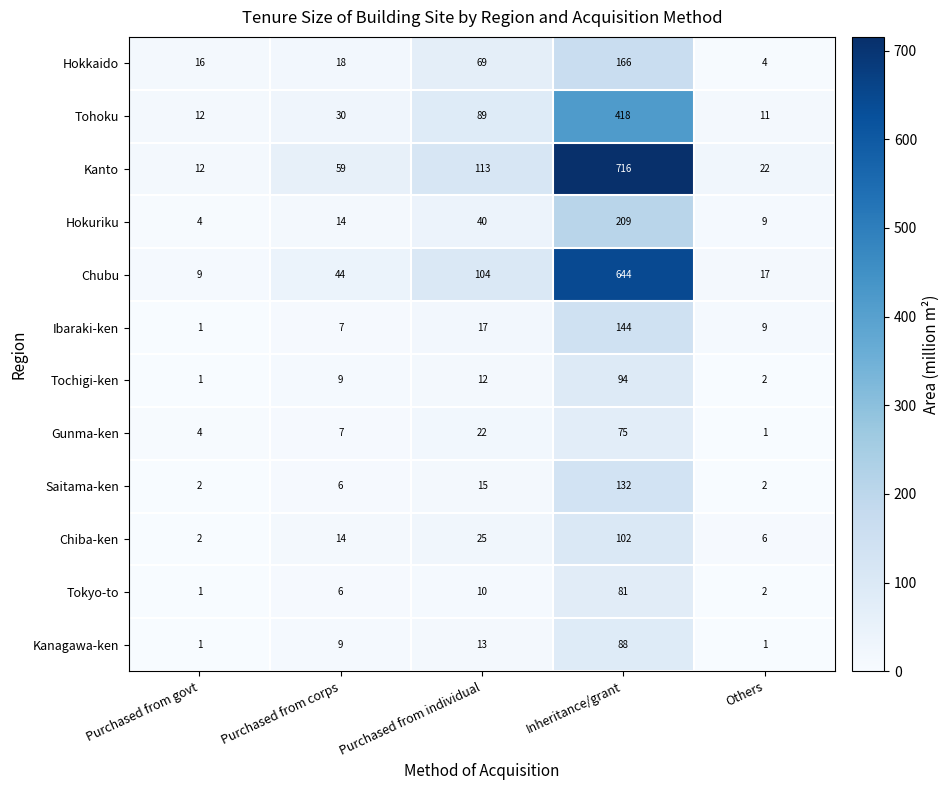

Which series has the largest range (max minus min)?

Kanto